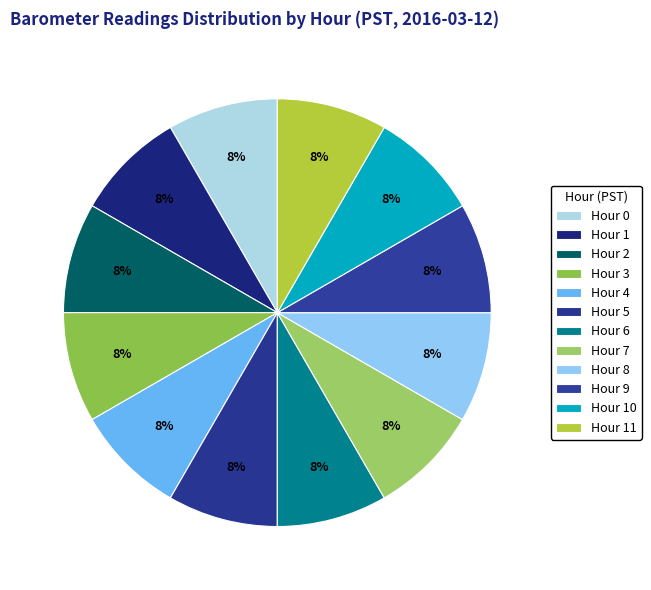

Is it true that Hour 11 is 2% of the pie?

False